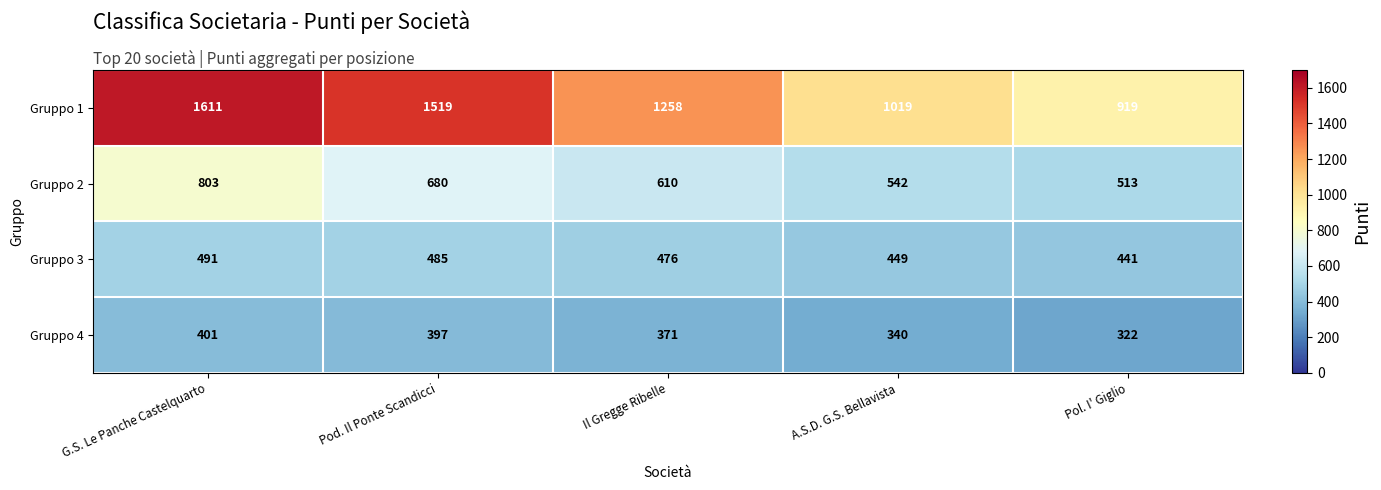

Reading left to right, extract all data points from this chart.

Gruppo 1: G.S. Le Panche Castelquarto=1611	Pod. Il Ponte Scandicci=1519	Il Gregge Ribelle=1258	A.S.D. G.S. Bellavista=1019	Pol. I' Giglio=919
Gruppo 2: G.S. Le Panche Castelquarto=803	Pod. Il Ponte Scandicci=680	Il Gregge Ribelle=610	A.S.D. G.S. Bellavista=542	Pol. I' Giglio=513
Gruppo 3: G.S. Le Panche Castelquarto=491	Pod. Il Ponte Scandicci=485	Il Gregge Ribelle=476	A.S.D. G.S. Bellavista=449	Pol. I' Giglio=441
Gruppo 4: G.S. Le Panche Castelquarto=401	Pod. Il Ponte Scandicci=397	Il Gregge Ribelle=371	A.S.D. G.S. Bellavista=340	Pol. I' Giglio=322